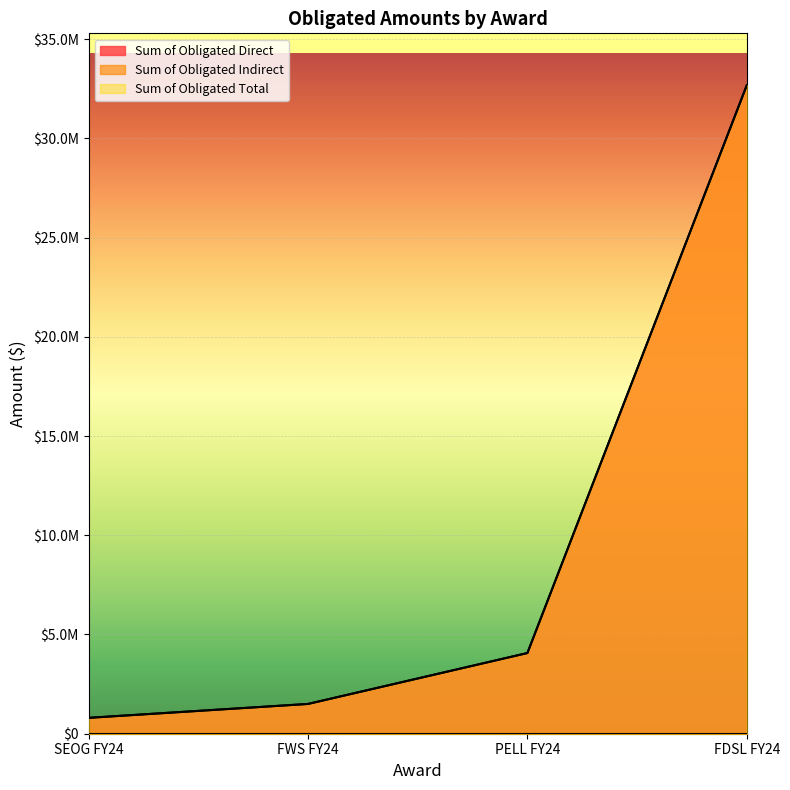

Between SEOG FY24 and FDSL FY24, which is larger?

FDSL FY24